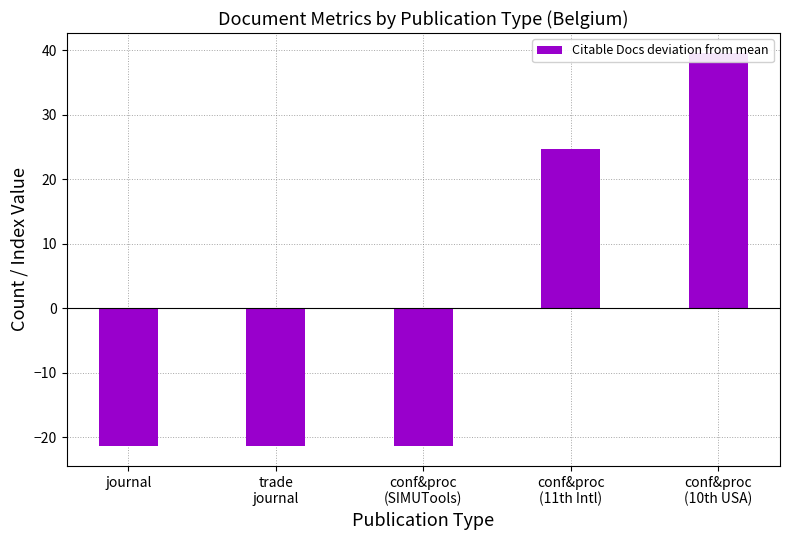

At which category does the chart reach its minimum across all series?

journal